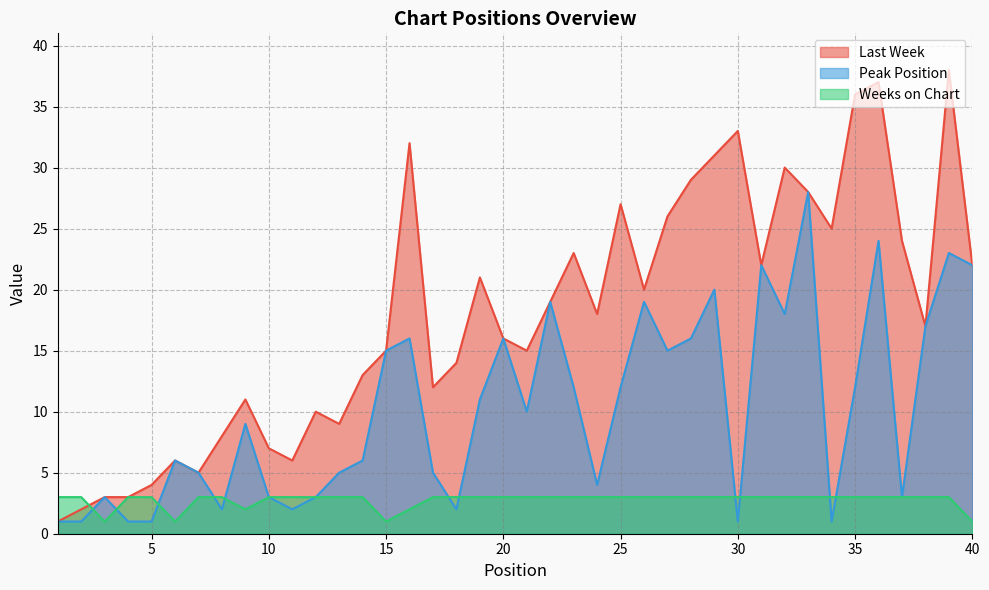

In Peak Position, how many points are lower than both neighbors (excluding endpoints)?

10